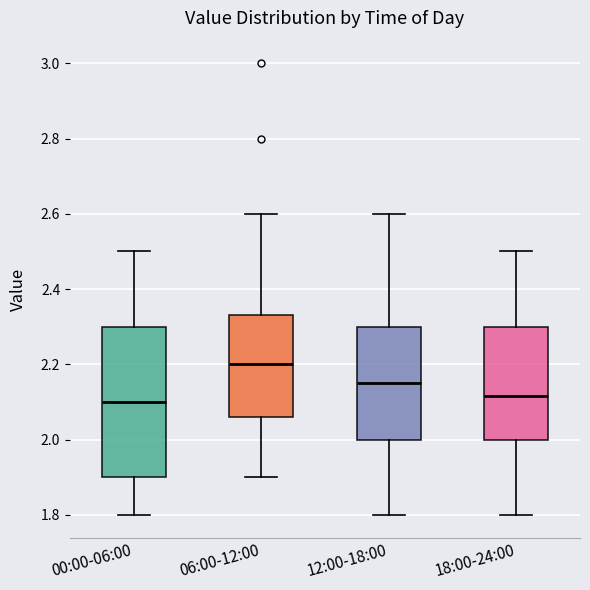

Where is the upper edge of the box for 00:00-06:00 on the y-axis? The values are not printed on the chart, so give them approximately, as read against the axis.

2.30